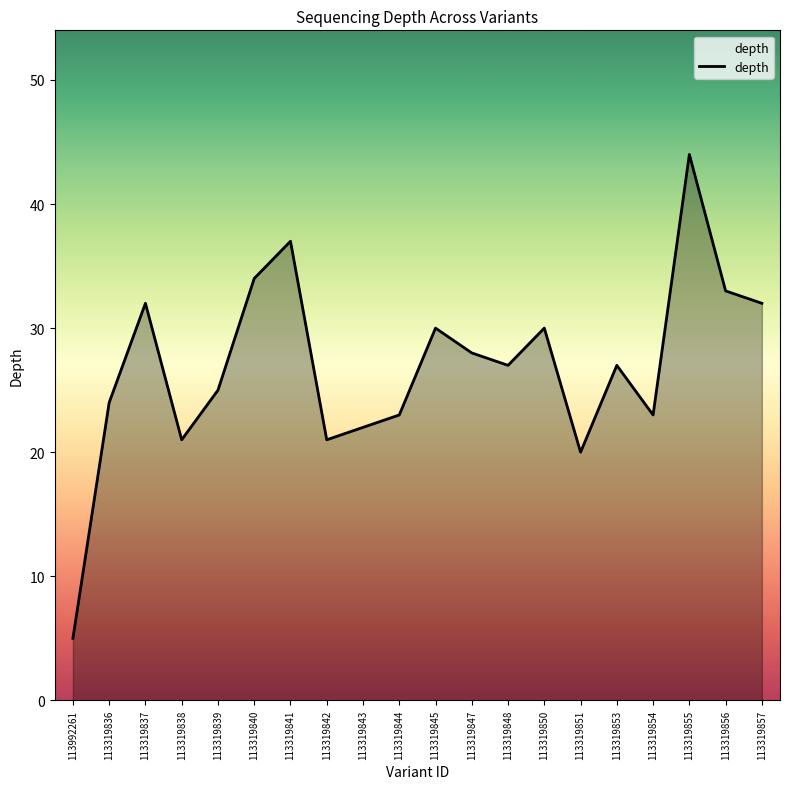

How many interior local peaks (higher than both neighbors) does the data have?

6